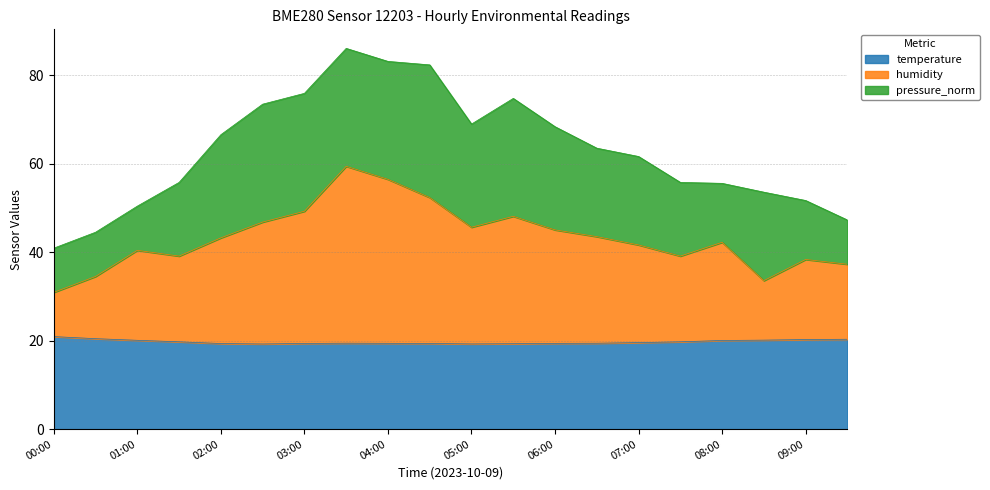

Where is the first local maximum for humidity?

01:00